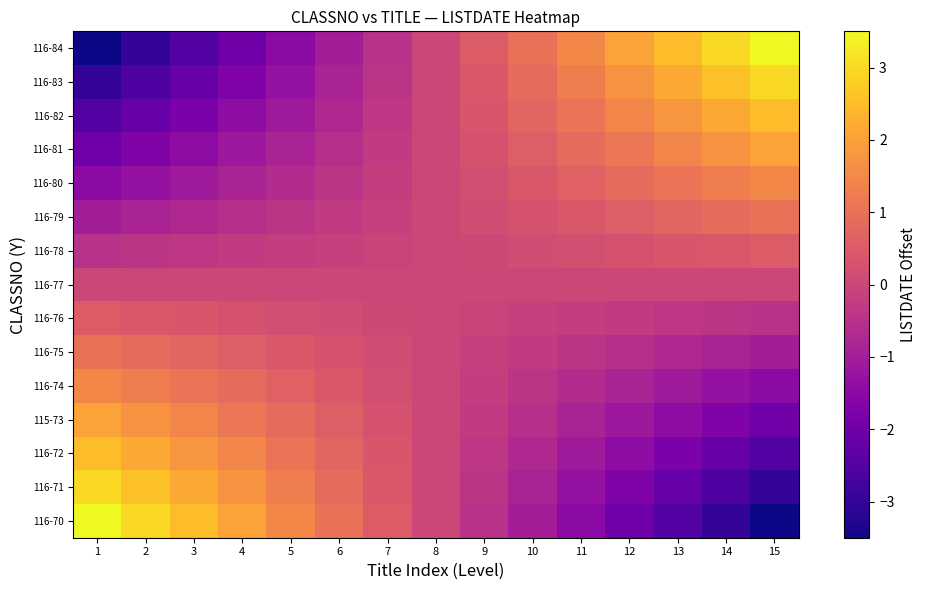

Which has a higher value, 12 or 4?

4